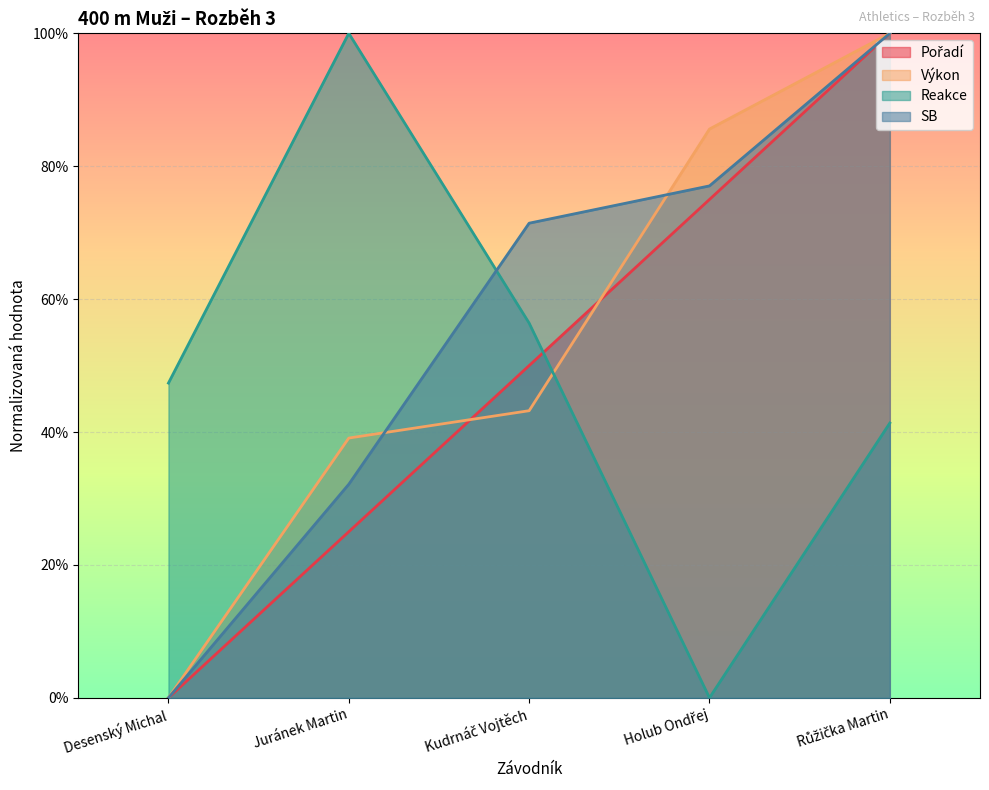

True or false: Výkon and Reakce cross at least once.

True